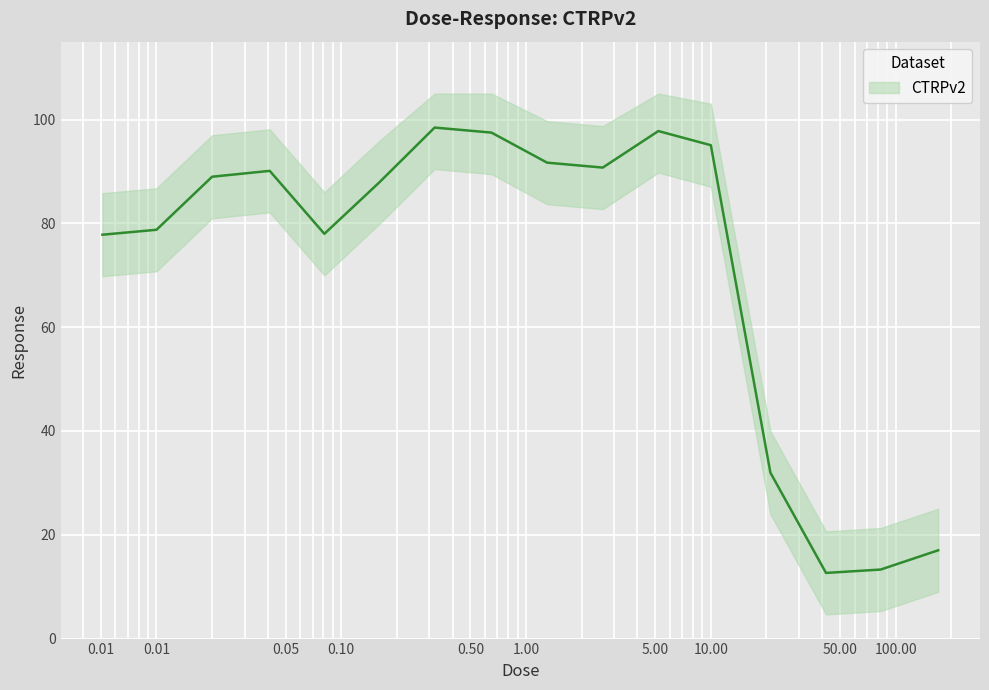

What is the ratio of the value at 42.0 to the value at 170.0?

0.7